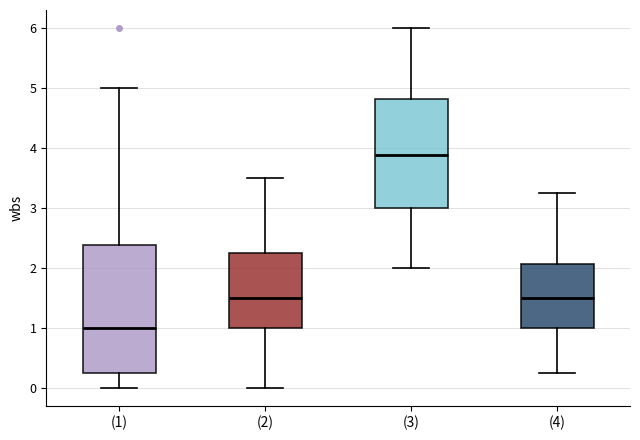

Reading left to right, transcribe this box plot: for each box, give where its median line is, the range the box spans, and where its two whiskers end, as read against the y-axis. The values are not printed on the chart, so give them approximately, as read against the axis.

(1): median 1.0, box 0.3 to 2.4, whiskers 0.0 to 5.0
(2): median 1.5, box 1.0 to 2.3, whiskers 0.0 to 3.5
(3): median 3.9, box 3.0 to 4.8, whiskers 2.0 to 6.0
(4): median 1.5, box 1.0 to 2.1, whiskers 0.3 to 3.3